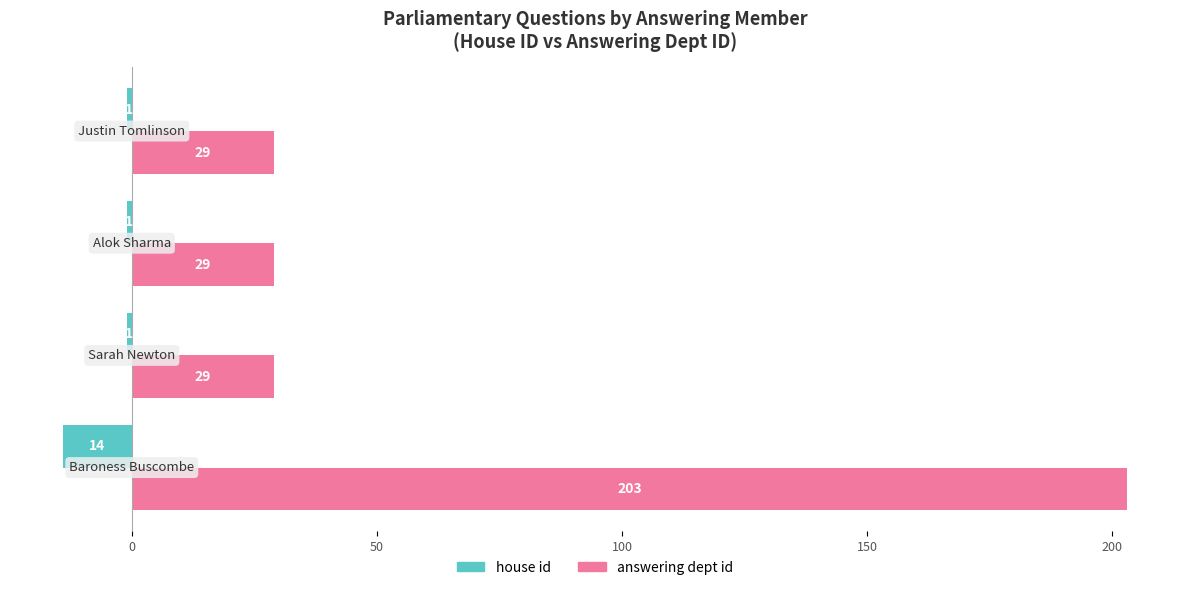

Which series has the largest total across all categories?

answering dept id